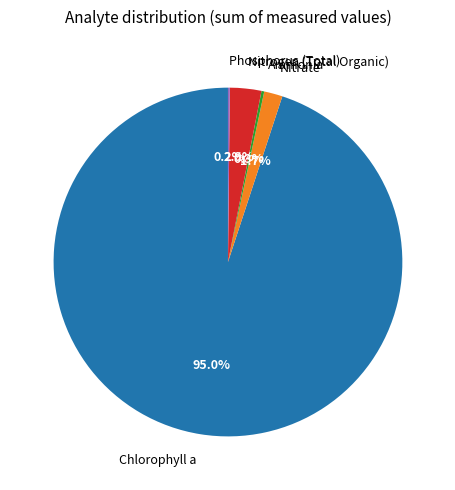

What is the largest slice in the pie chart?

Chlorophyll a